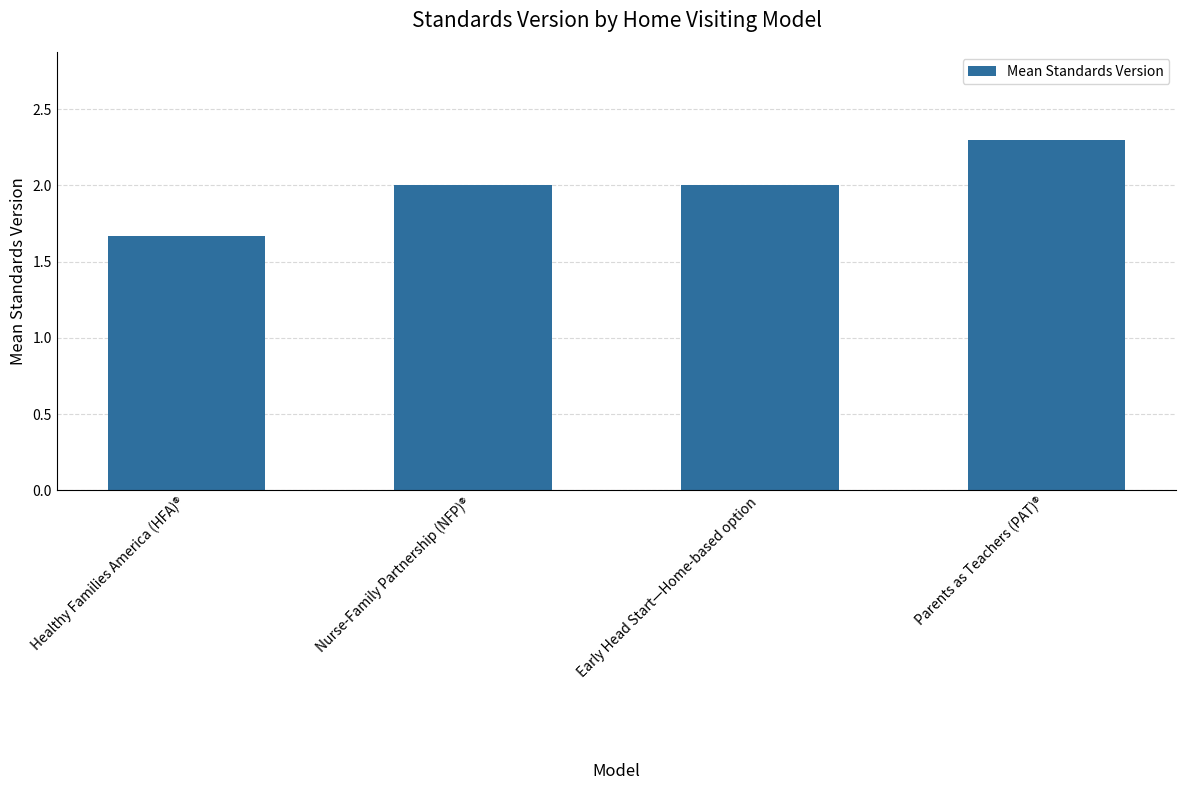

Count the values in the range 2 to 3.

3